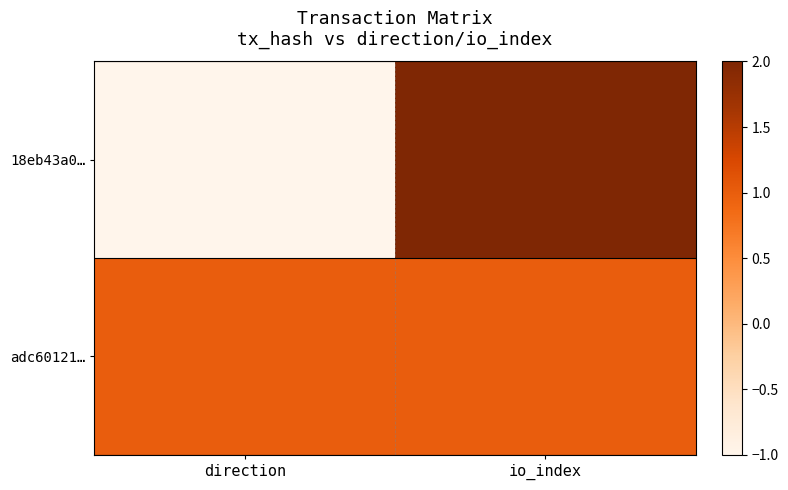

Which series has the largest range (max minus min)?

18eb43a0…